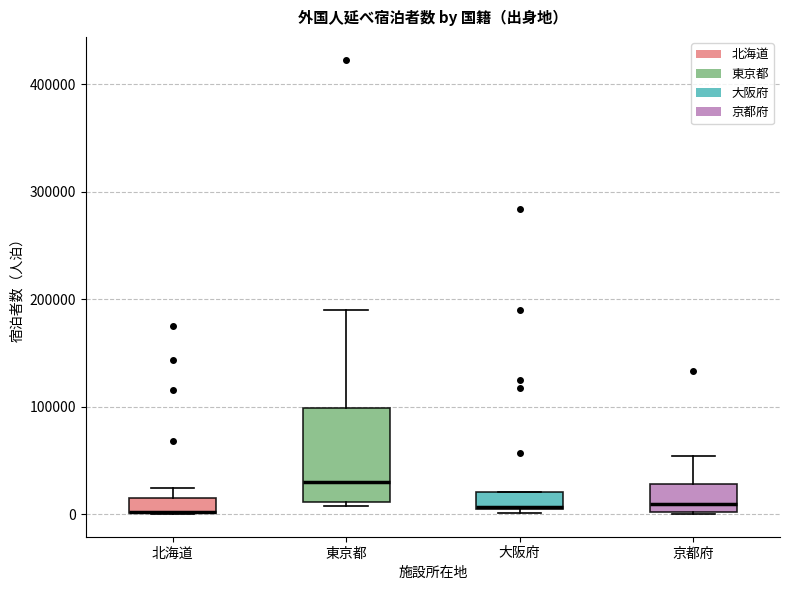

Which box is the tallest, from its lower edge to its upper edge?

東京都